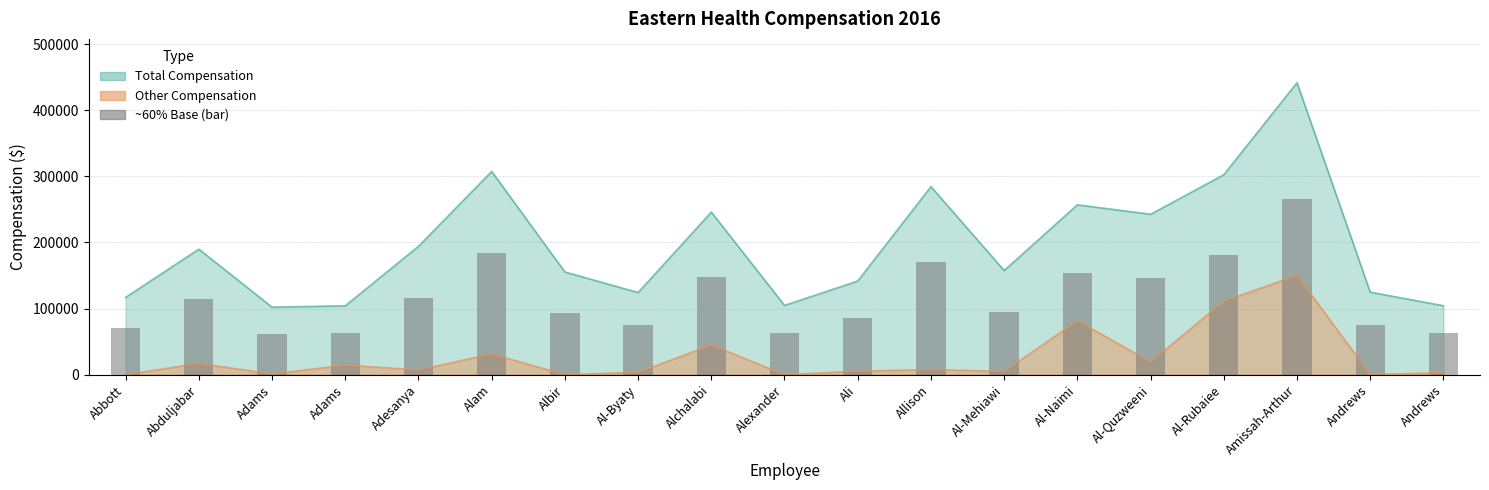

The chart shows a value of 161852 at Albir. True or false?

False